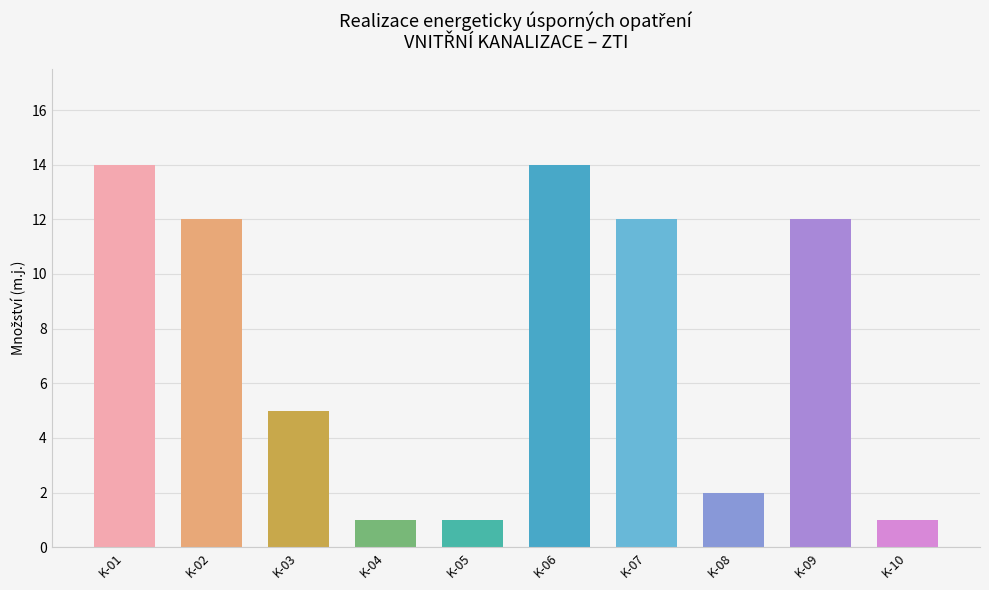

What is the sum of all values?

74